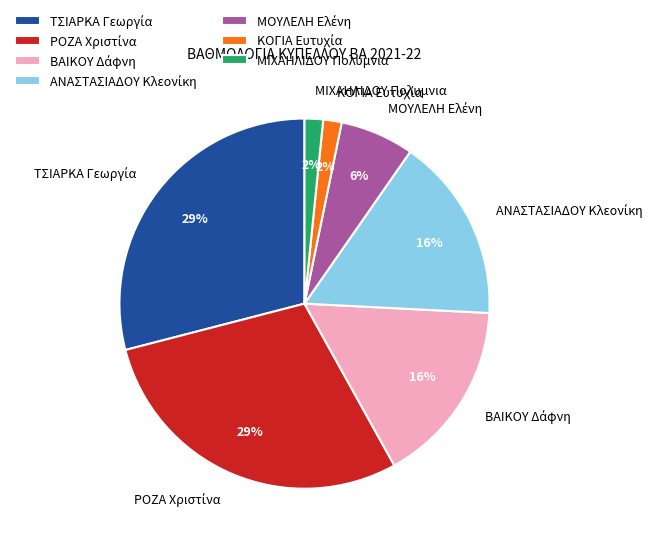

To the nearest percent, what portion does ΜΙΧΑΗΛΙΔΟΥ Πολυμνια represent?

2%